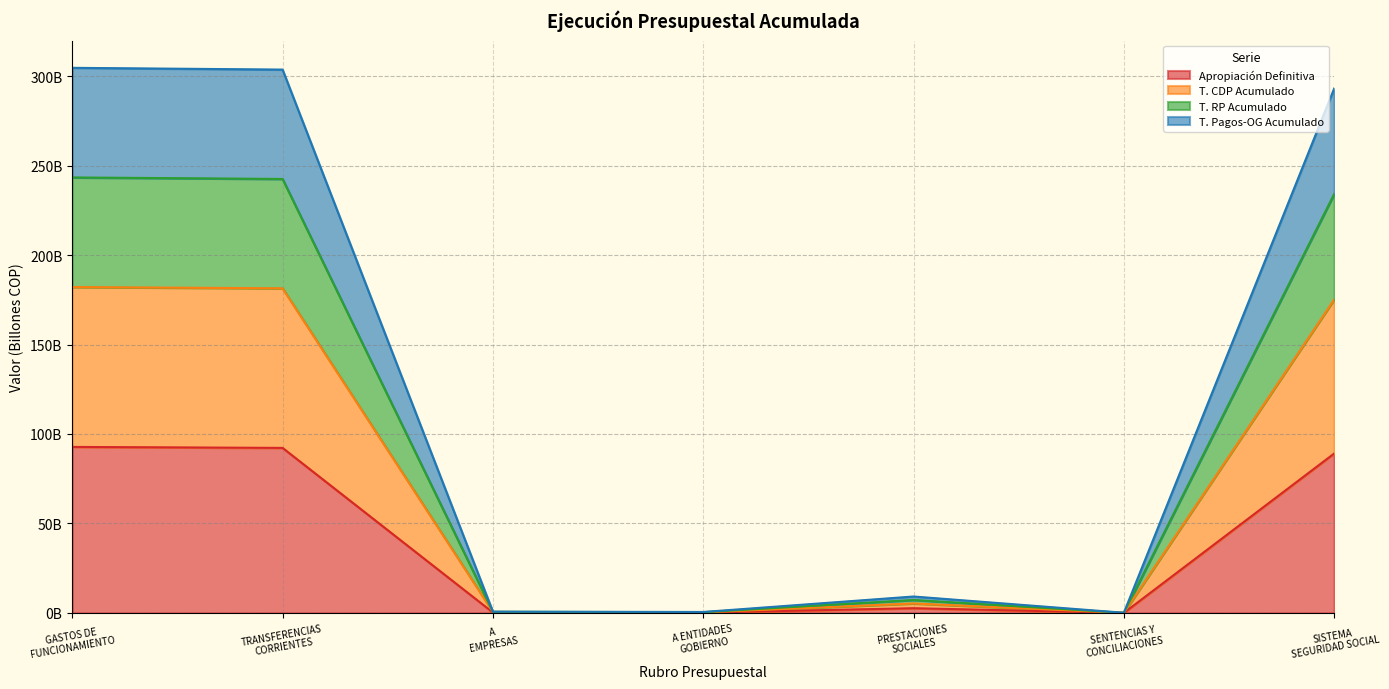

Which has a higher value, GASTOS DE
FUNCIONAMIENTO or PRESTACIONES
SOCIALES?

GASTOS DE
FUNCIONAMIENTO